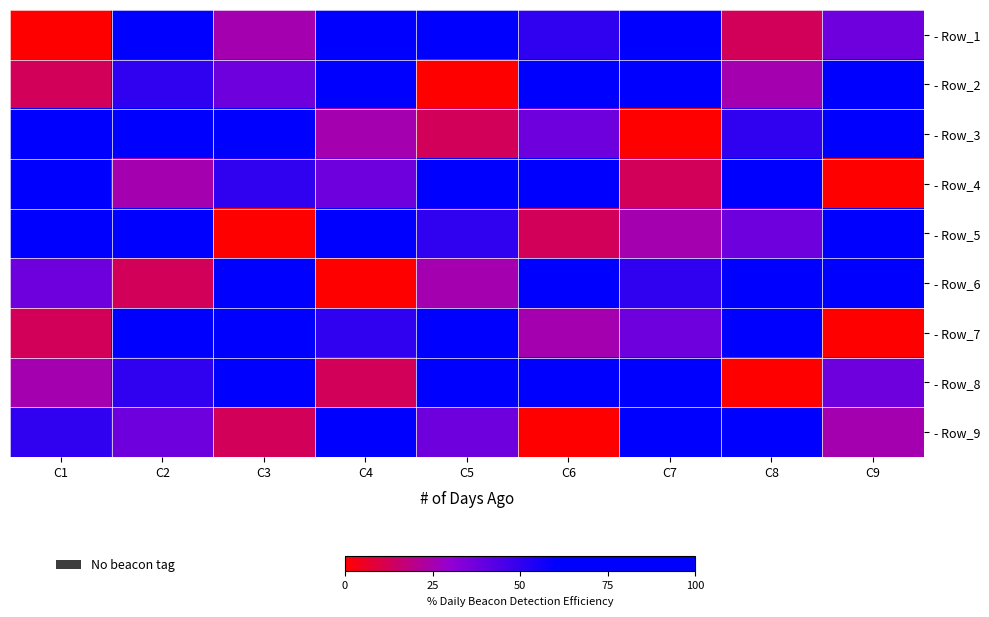

What is the maximum value shown in the chart?

100.0